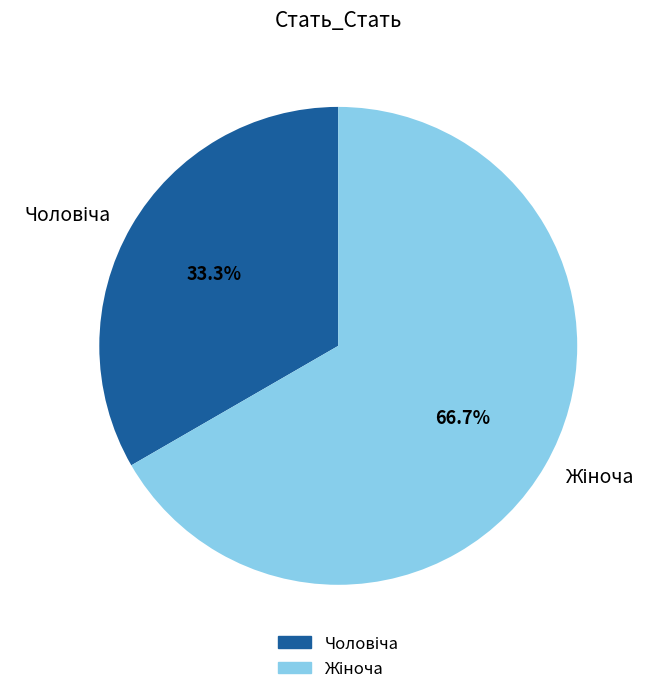

Does any single category account for the majority?

Yes